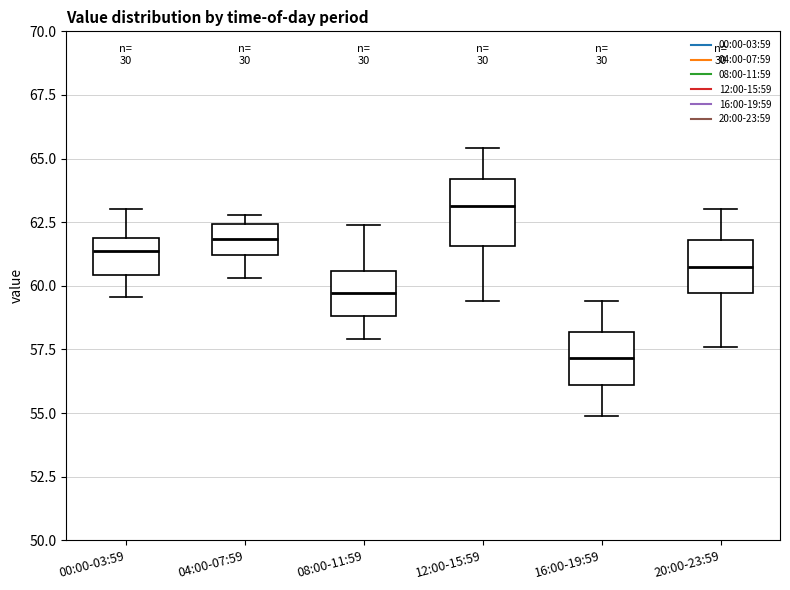

Reading left to right, read every box against the y-axis: the position of its median line, the range the box covers, and the ends of its whiskers. The values are not printed on the chart, so give them approximately, as read against the axis.

00:00-03:59: median 61.5, box 60.5 to 62.0, whiskers 59.5 to 63.0
04:00-07:59: median 62.0, box 61.0 to 62.5, whiskers 60.5 to 63.0
08:00-11:59: median 59.5, box 59.0 to 60.5, whiskers 58.0 to 62.5
12:00-15:59: median 63.0, box 61.5 to 64.0, whiskers 59.5 to 65.5
16:00-19:59: median 57.0, box 56.0 to 58.0, whiskers 55.0 to 59.5
20:00-23:59: median 61.0, box 59.5 to 62.0, whiskers 57.5 to 63.0